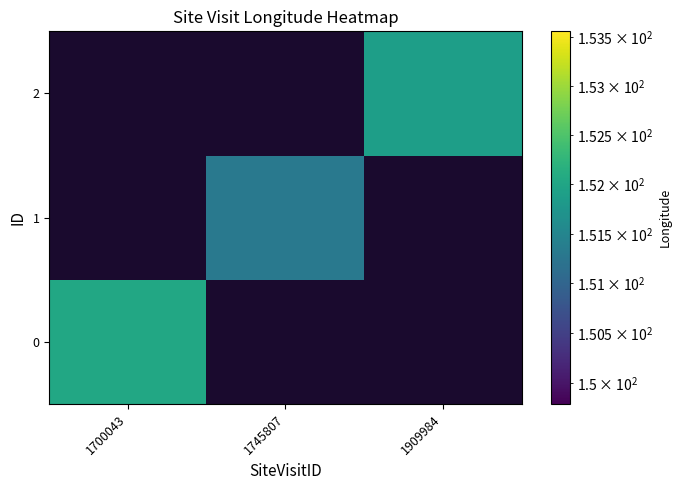

How many values in the 1 series exceed 151?

1